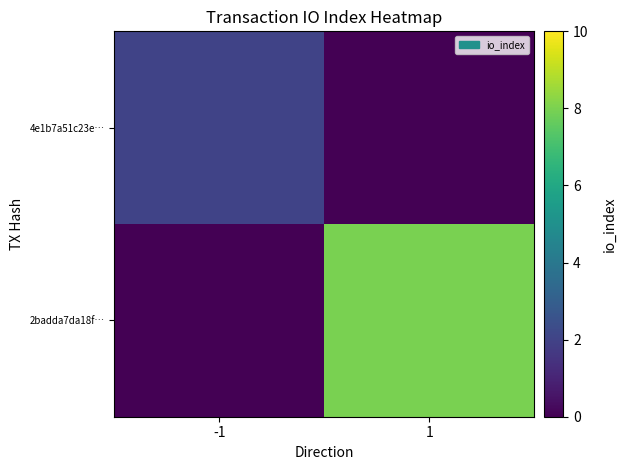

Reading left to right, list all the values displayed in this chart.

4e1b7a51c23e…: -1=2	1=0
2badda7da18f…: -1=0	1=8